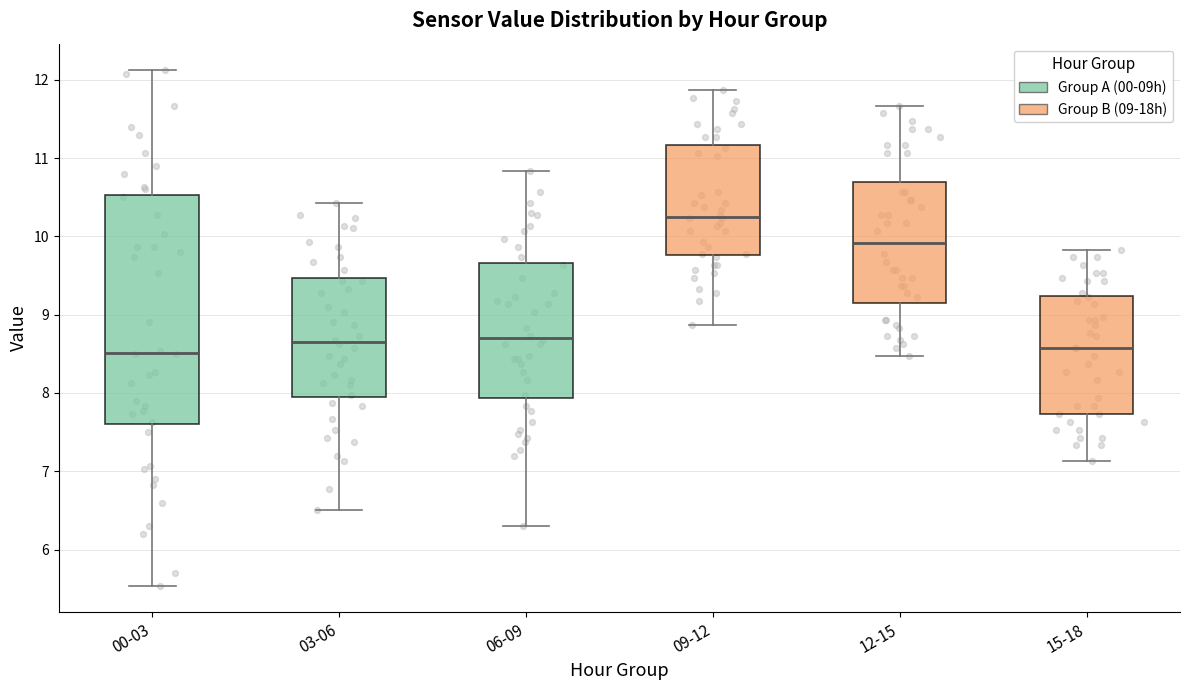

Reading left to right, transcribe this box plot: for each box, give where its median line is, the range the box spans, and where its two whiskers end, as read against the y-axis. The values are not printed on the chart, so give them approximately, as read against the axis.

00-03: median 8.5, box 7.6 to 10.5, whiskers 5.5 to 12.1
03-06: median 8.7, box 7.9 to 9.5, whiskers 6.5 to 10.4
06-09: median 8.7, box 7.9 to 9.7, whiskers 6.3 to 10.8
09-12: median 10.3, box 9.8 to 11.2, whiskers 8.9 to 11.9
12-15: median 9.9, box 9.2 to 10.7, whiskers 8.5 to 11.7
15-18: median 8.6, box 7.7 to 9.2, whiskers 7.1 to 9.8